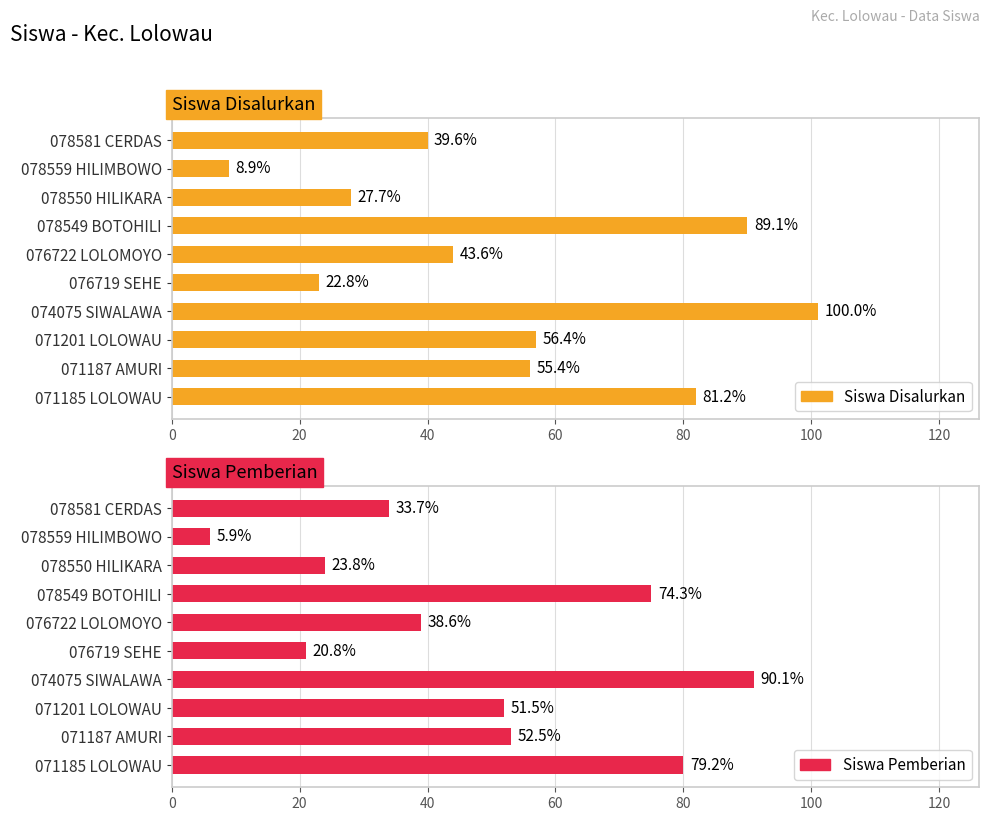

List the series in order of their peak value, highest first.

Siswa Disalurkan, Siswa Pemberian